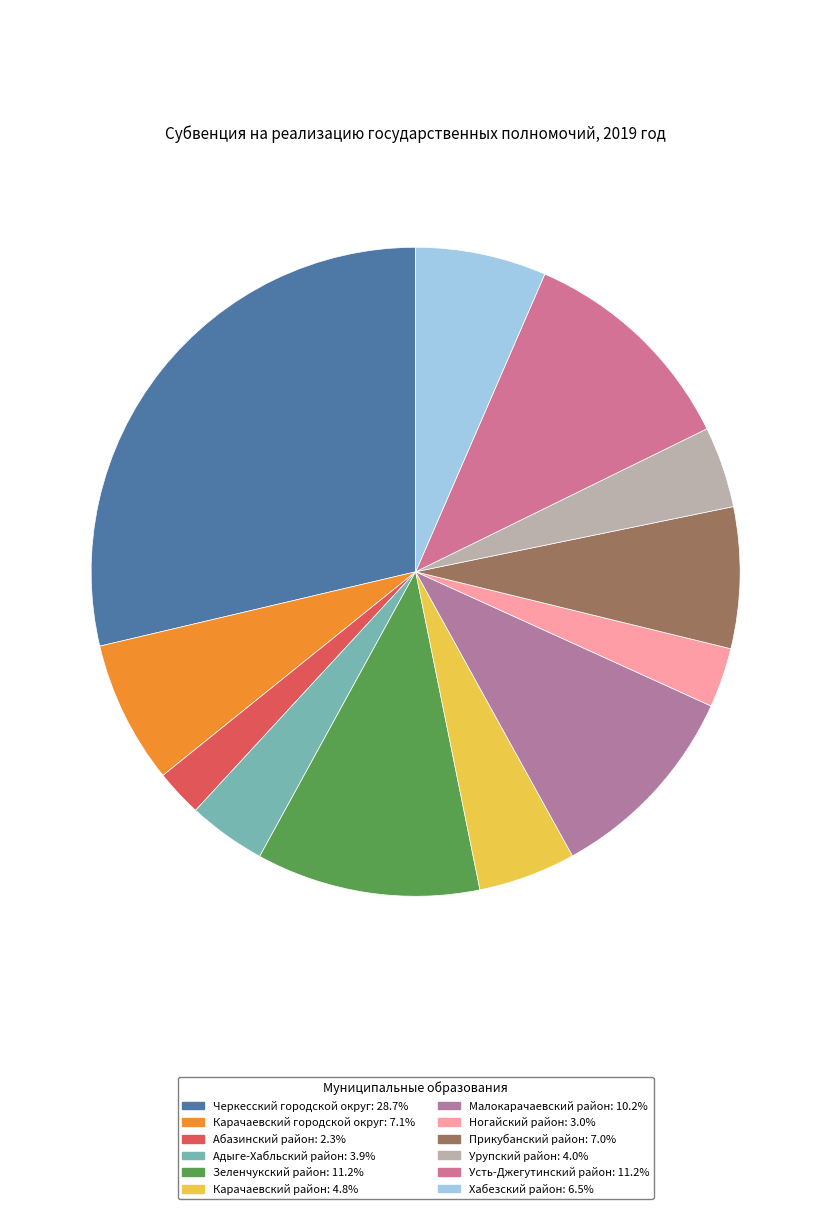

Count the number of slices in the pie.

12